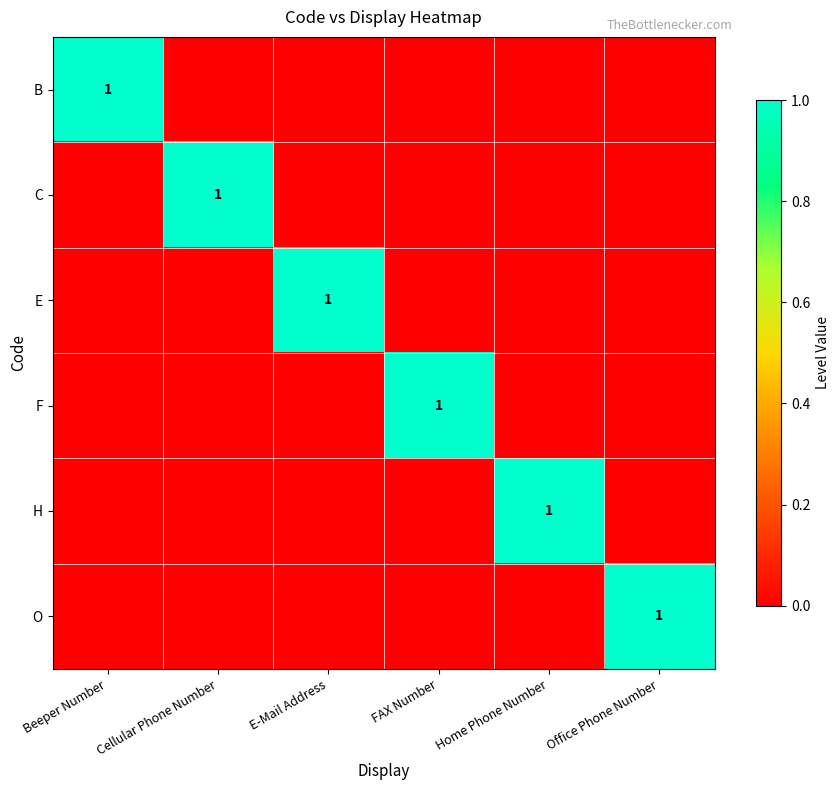

What is the highest value of the E series?

1